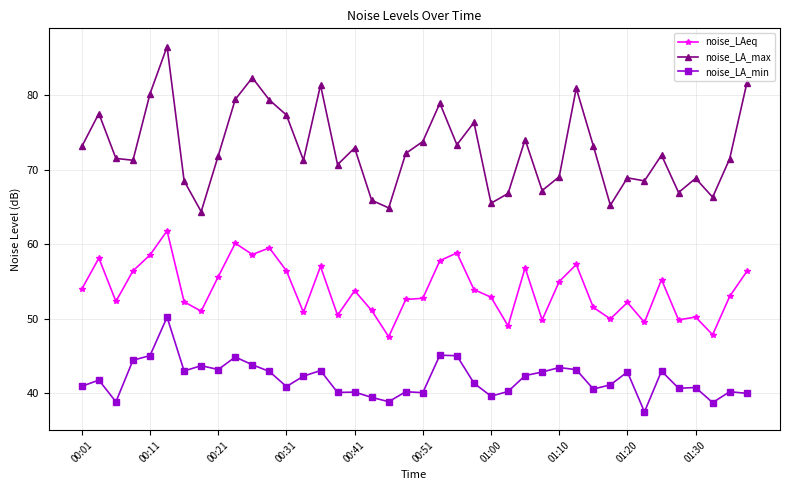

Which series has the largest range (max minus min)?

noise_LA_max